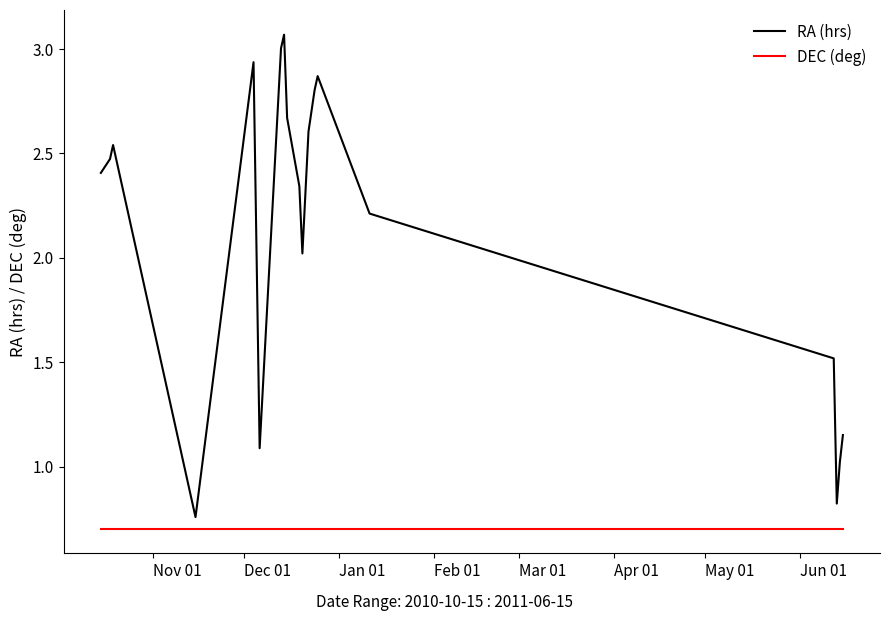

What are all the series names shown in the legend?

RA (hrs), DEC (deg)